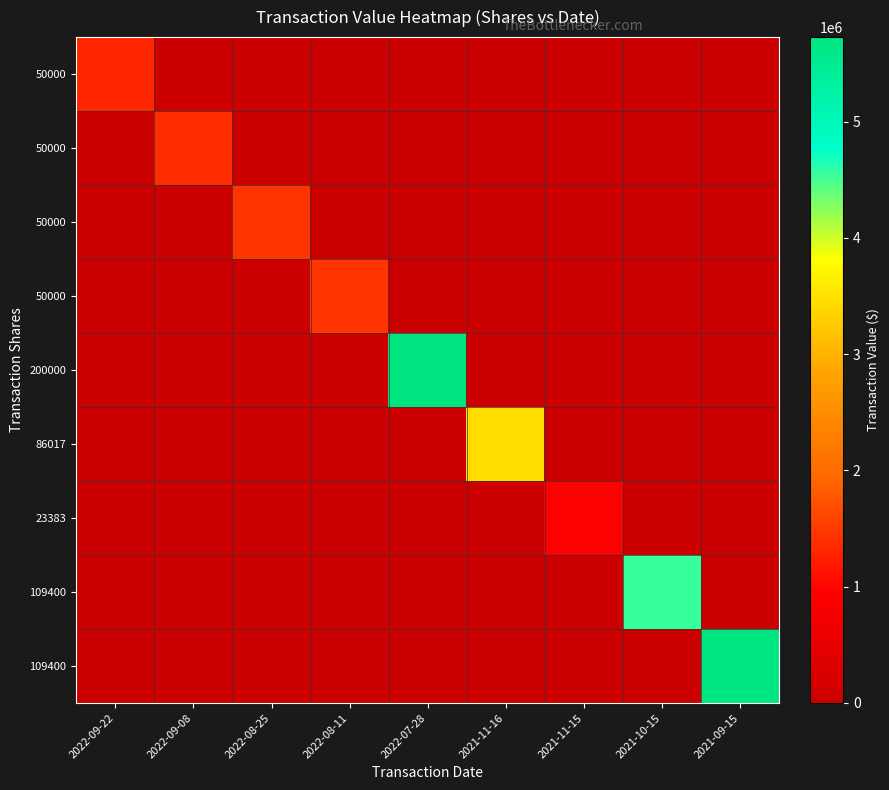

At which category is the sum across all series the highest?

2022-07-28